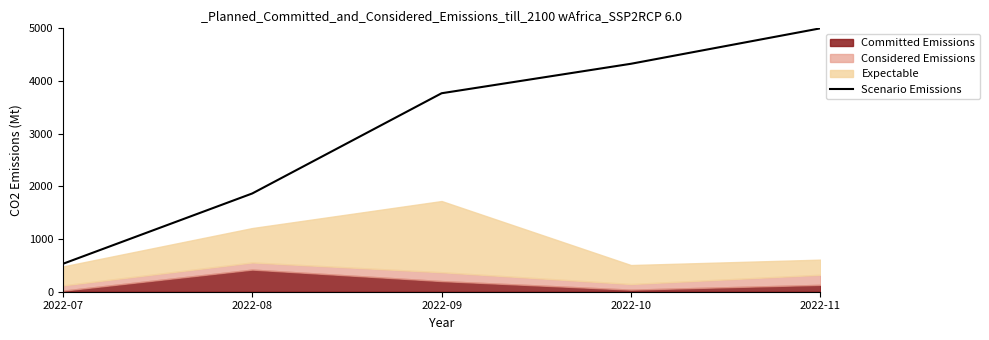

True or false: the data shows 1865.3 at 2022-08.

True